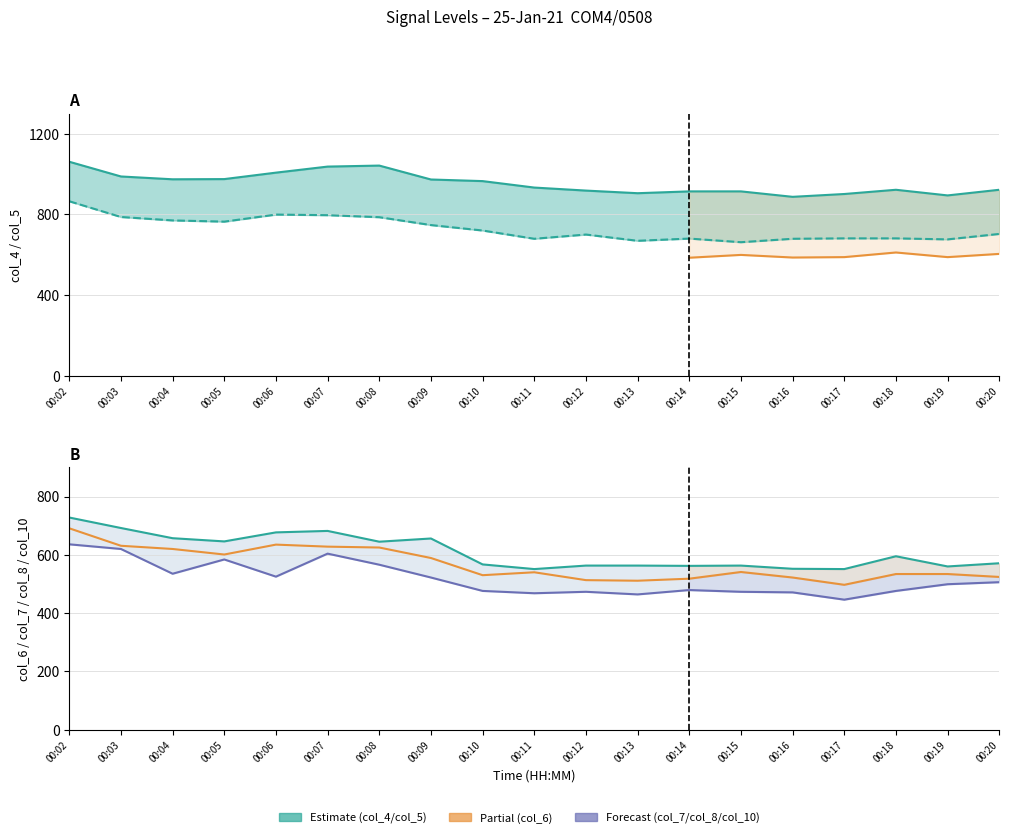

True or false: col_5 has more than 2 points higher than both neighbors.

True